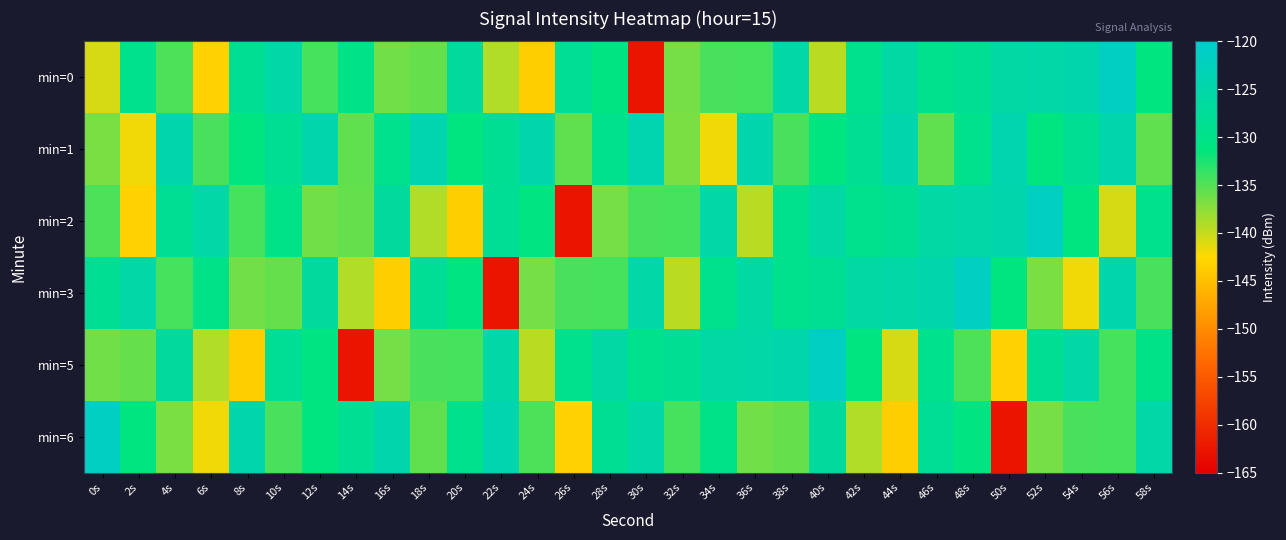

Reading left to right, extract all data points from this chart.

min=0: 0s=-140.6	2s=-129.6	4s=-134.8	6s=-143.1	8s=-128.1	10s=-125.3	12s=-134.3	14s=-130.2	16s=-136.2	18s=-135.6	20s=-127.0	22s=-139.2	24s=-143.5	26s=-127.9	28s=-130.8	30s=-162.6	32s=-136.5	34s=-134.5	36s=-134.3	38s=-125.4	40s=-139.5	42s=-129.5	44s=-126.0	46s=-129.4	48s=-128.2	50s=-125.8	52s=-125.4	54s=-124.9	56s=-121.7	58s=-131.3
min=1: 0s=-136.6	2s=-141.9	4s=-124.6	6s=-134.4	8s=-131.1	10s=-128.2	12s=-124.9	14s=-135.5	16s=-129.6	18s=-124.3	20s=-131.1	22s=-128.2	24s=-124.9	26s=-135.5	28s=-129.6	30s=-124.3	32s=-136.6	34s=-141.9	36s=-124.6	38s=-134.4	40s=-131.1	42s=-128.2	44s=-124.9	46s=-135.5	48s=-129.6	50s=-124.3	52s=-131.1	54s=-128.2	56s=-124.9	58s=-135.5
min=2: 0s=-134.8	2s=-143.1	4s=-128.1	6s=-125.3	8s=-134.3	10s=-130.2	12s=-136.2	14s=-135.6	16s=-127.0	18s=-139.2	20s=-143.5	22s=-127.9	24s=-130.8	26s=-162.6	28s=-136.5	30s=-134.5	32s=-134.3	34s=-125.4	36s=-139.5	38s=-129.5	40s=-126.0	42s=-129.4	44s=-128.2	46s=-125.8	48s=-125.4	50s=-124.9	52s=-121.7	54s=-131.3	56s=-140.6	58s=-129.6
min=3: 0s=-128.1	2s=-125.3	4s=-134.3	6s=-130.2	8s=-136.2	10s=-135.6	12s=-127.0	14s=-139.2	16s=-143.5	18s=-127.9	20s=-130.8	22s=-162.6	24s=-136.5	26s=-134.5	28s=-134.3	30s=-125.4	32s=-139.5	34s=-129.5	36s=-126.0	38s=-129.4	40s=-128.2	42s=-125.8	44s=-125.4	46s=-124.9	48s=-121.7	50s=-131.3	52s=-136.6	54s=-141.9	56s=-124.6	58s=-134.4
min=5: 0s=-136.2	2s=-135.6	4s=-127.0	6s=-139.2	8s=-143.5	10s=-127.9	12s=-130.8	14s=-162.6	16s=-136.5	18s=-134.5	20s=-134.3	22s=-125.4	24s=-139.5	26s=-129.5	28s=-126.0	30s=-129.4	32s=-128.2	34s=-125.8	36s=-125.4	38s=-124.9	40s=-121.7	42s=-131.3	44s=-140.6	46s=-129.6	48s=-134.8	50s=-143.1	52s=-128.1	54s=-125.3	56s=-134.3	58s=-130.2
min=6: 0s=-121.7	2s=-131.3	4s=-136.6	6s=-141.9	8s=-124.6	10s=-134.4	12s=-131.1	14s=-128.2	16s=-124.9	18s=-135.5	20s=-129.6	22s=-124.3	24s=-134.8	26s=-143.1	28s=-128.1	30s=-125.3	32s=-134.3	34s=-130.2	36s=-136.2	38s=-135.6	40s=-127.0	42s=-139.2	44s=-143.5	46s=-127.9	48s=-130.8	50s=-162.6	52s=-136.5	54s=-134.5	56s=-134.3	58s=-125.4